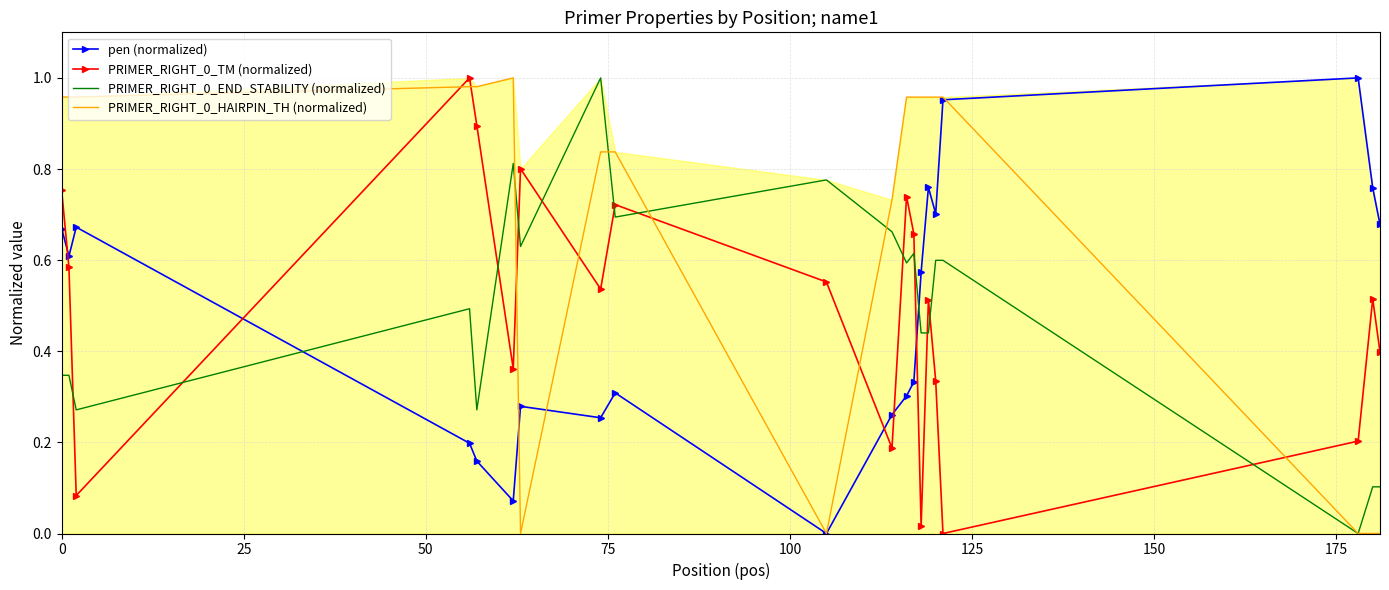

Which series has the largest range (max minus min)?

pen (normalized)